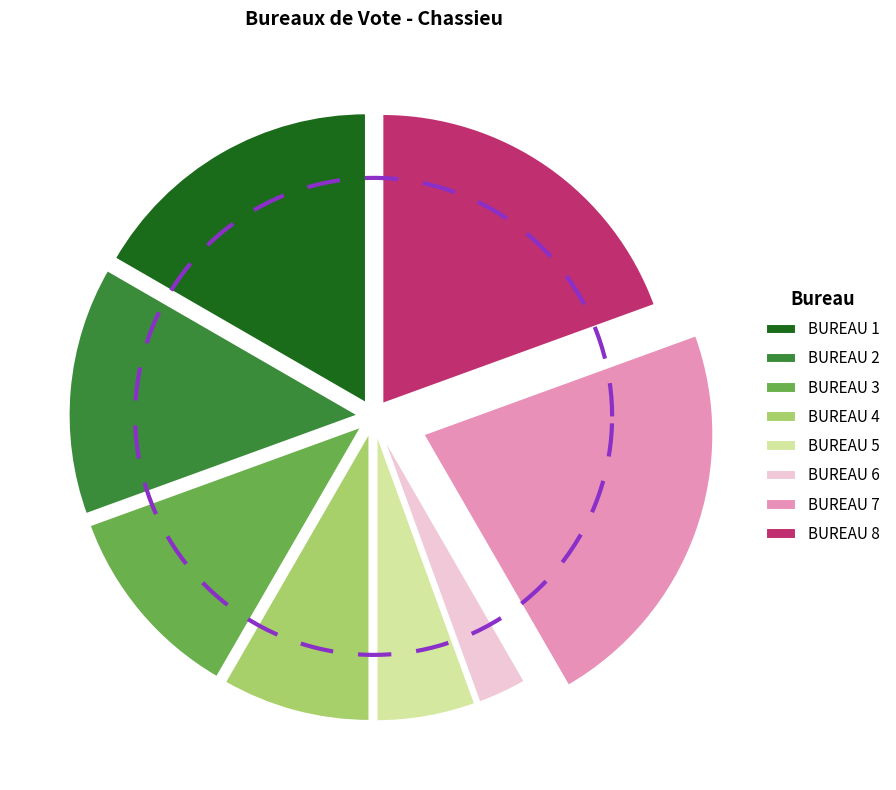

To the nearest percent, what is the difference between the largest and smallest slice percentages?

19%